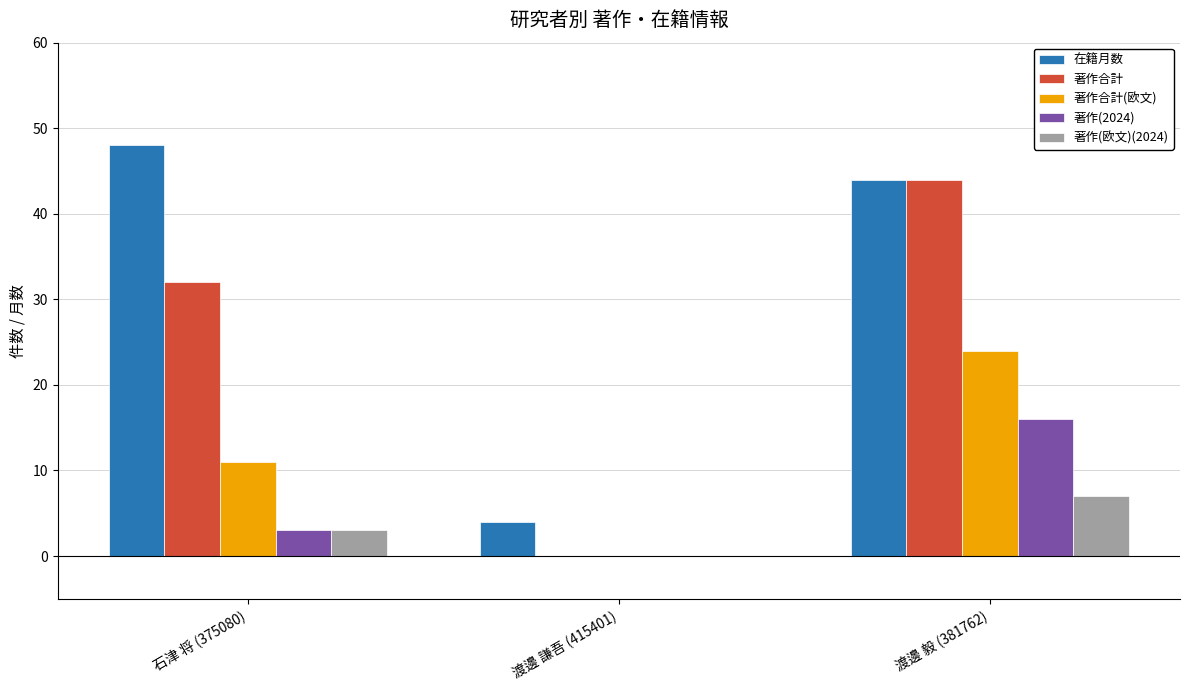

Which category has the highest value across all series?

石津 将 (375080)